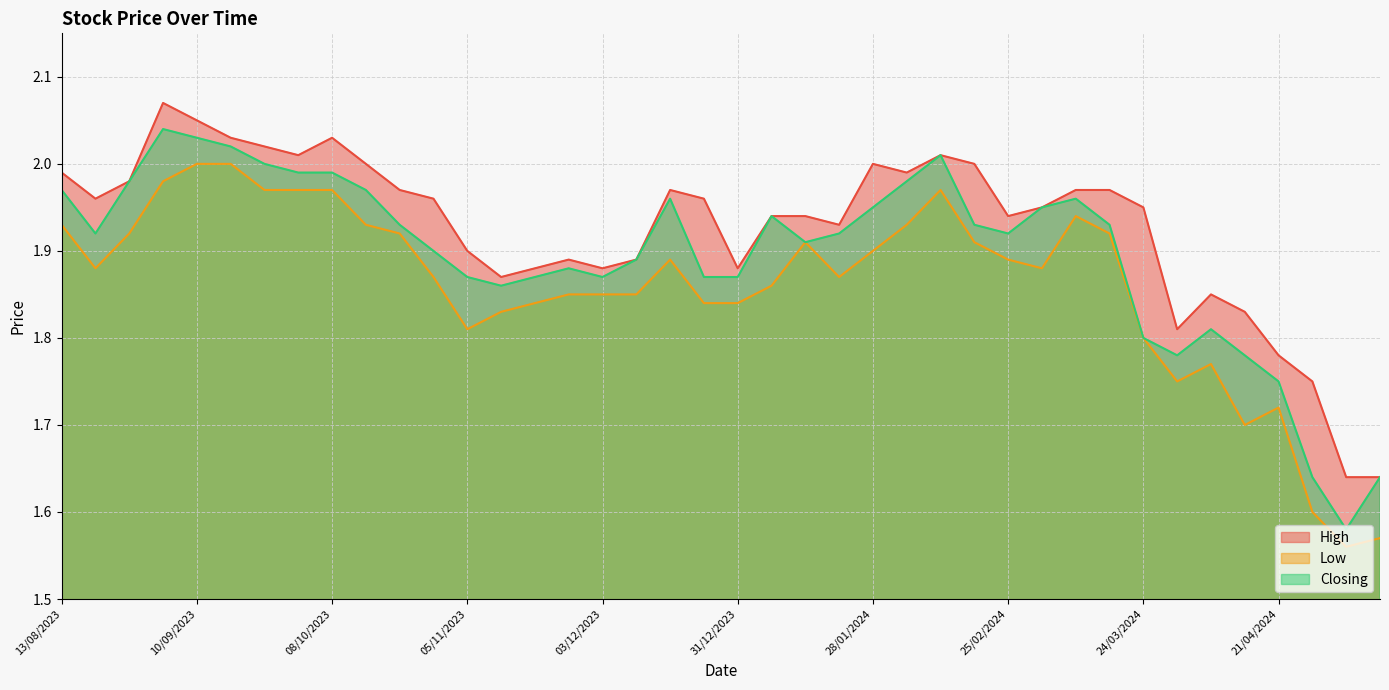

At how many categories does at least one series exceed 1?

40